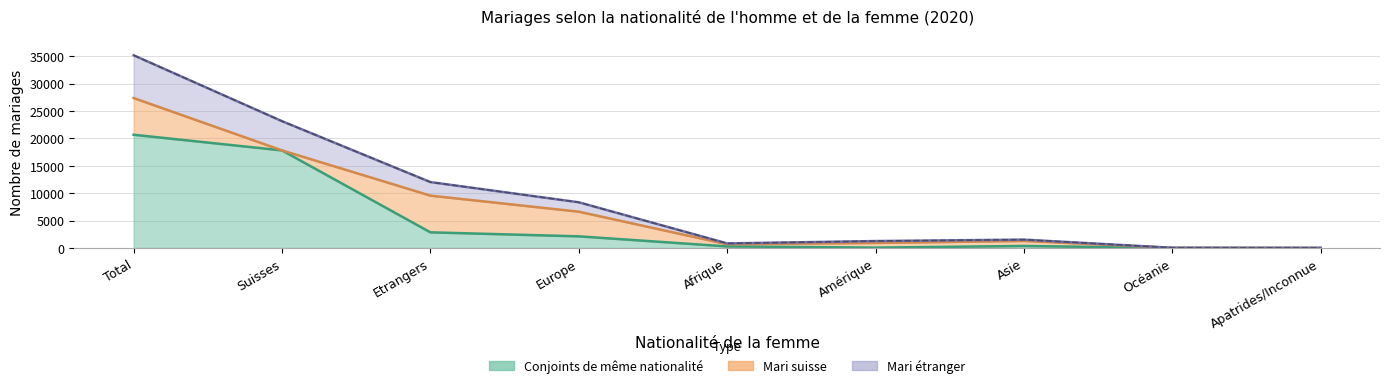

Between Afrique and Total, which is larger?

Total